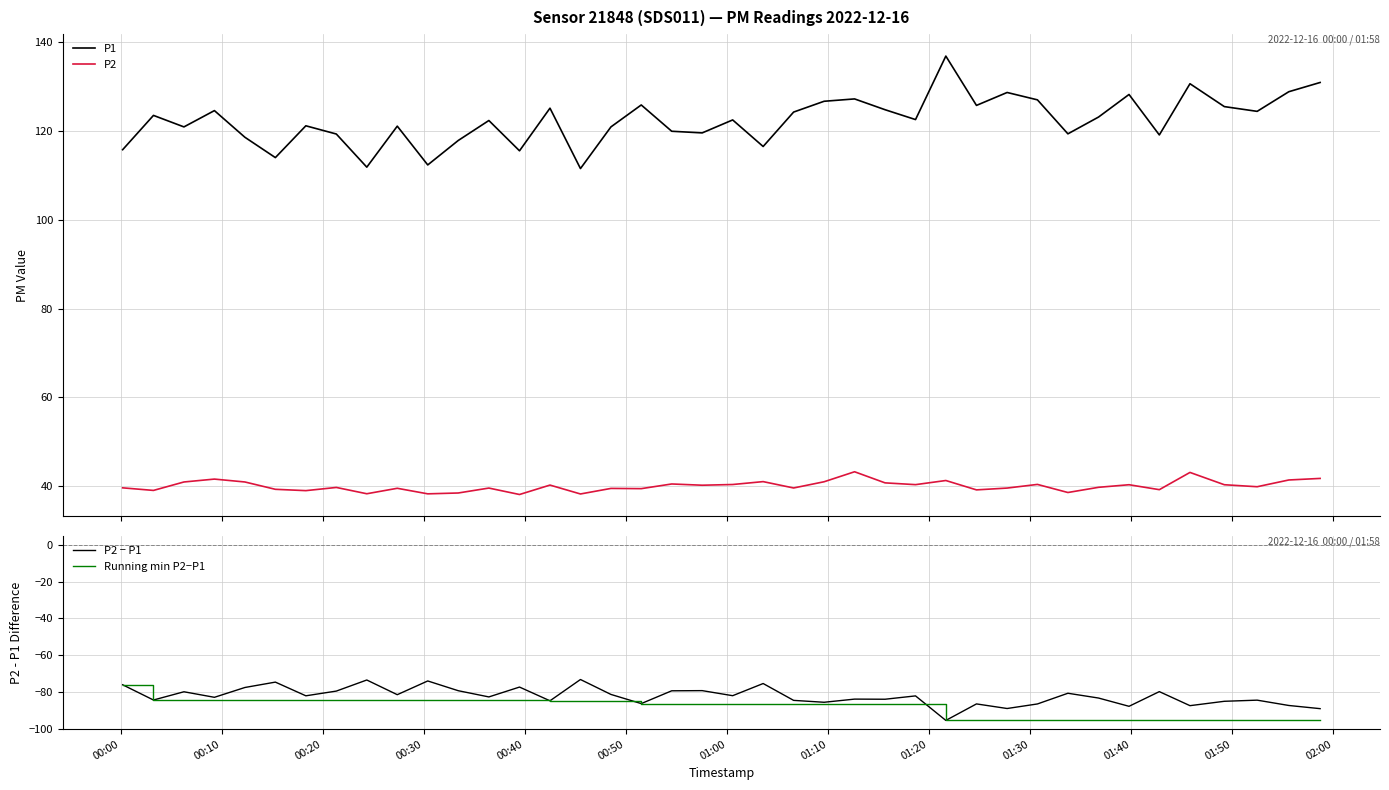

True or false: Running min P2−P1 has more than 0 points higher than both neighbors.

False